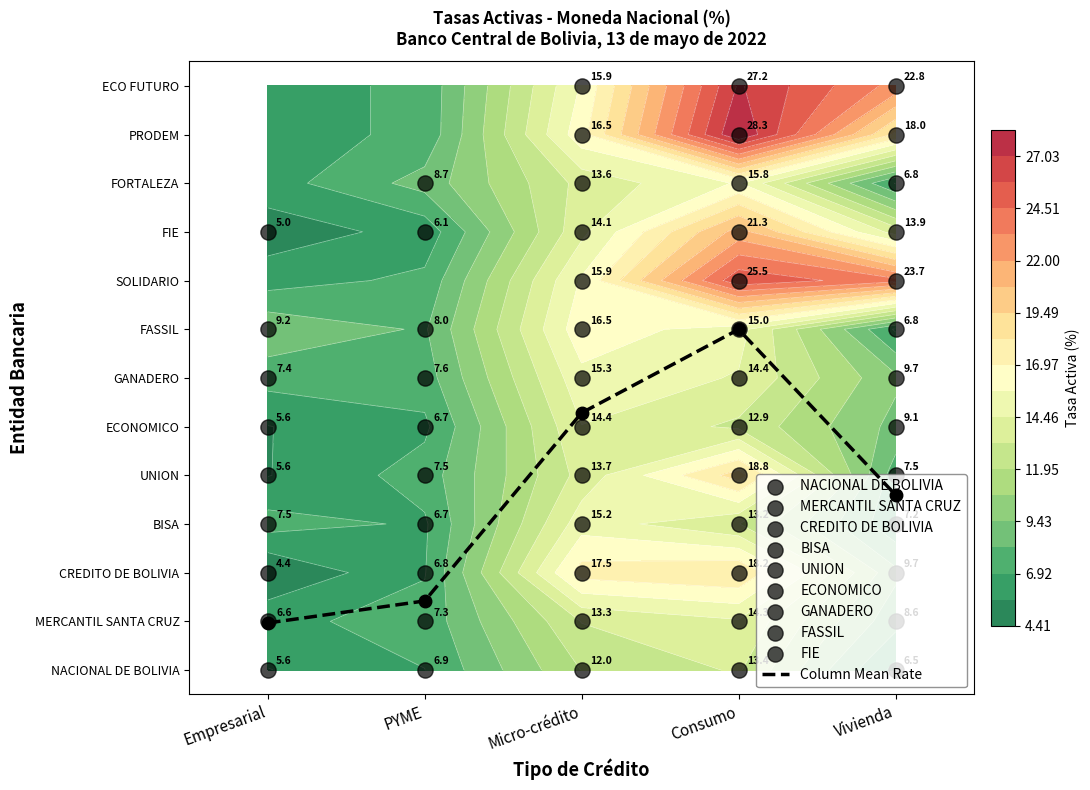

What is the change in value from Consumo to Vivienda?

-3.4